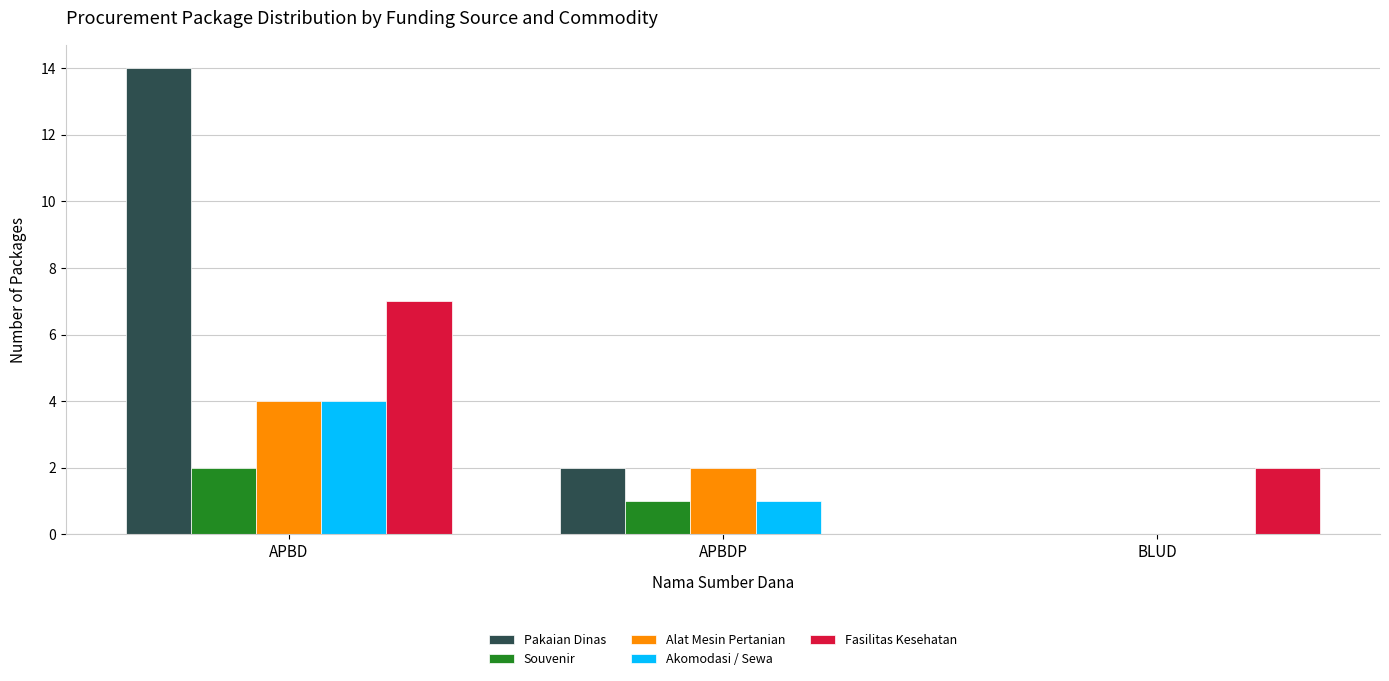

What value does the Akomodasi / Sewa series have at APBD?

4